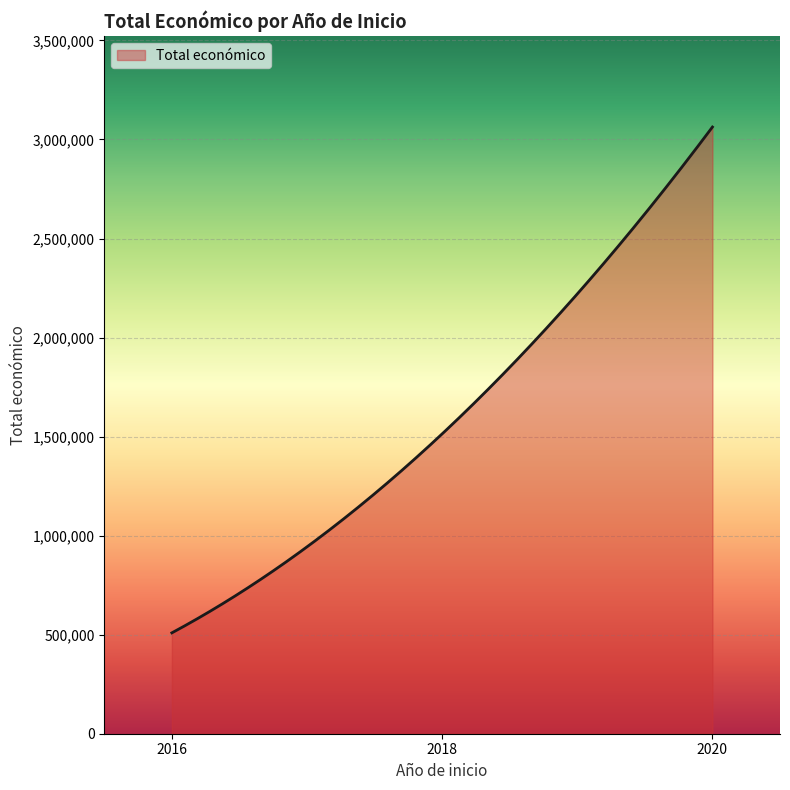

What is the difference between the maximum and minimum values?

2553668.0